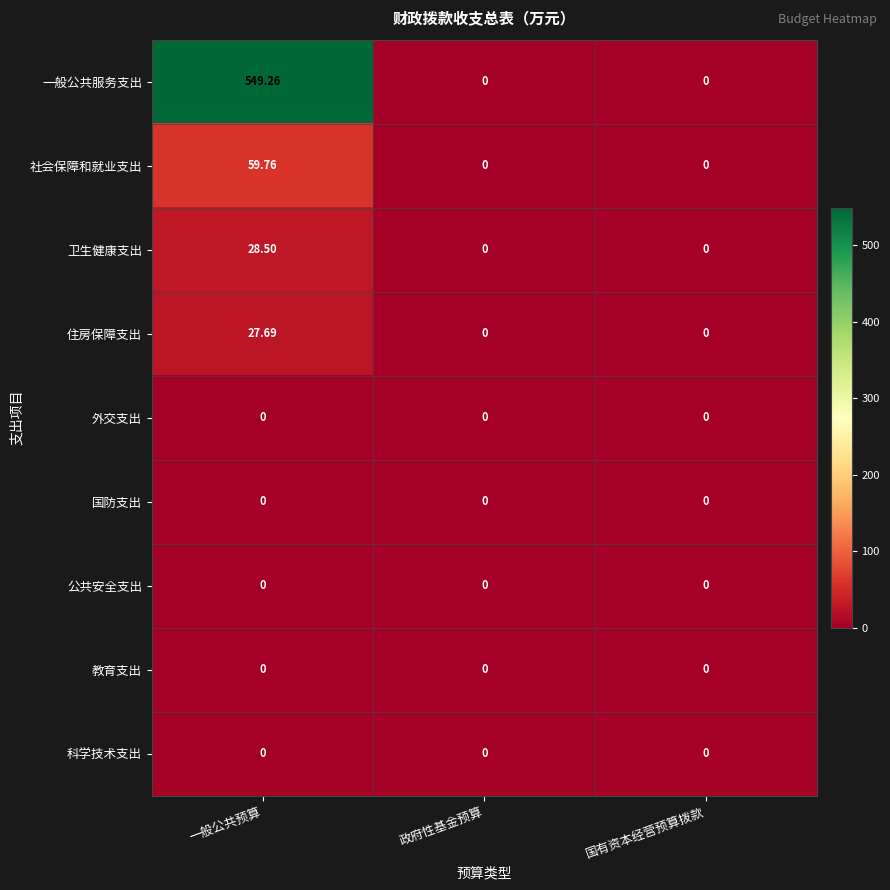

Which series has the widest spread of values?

一般公共服务支出